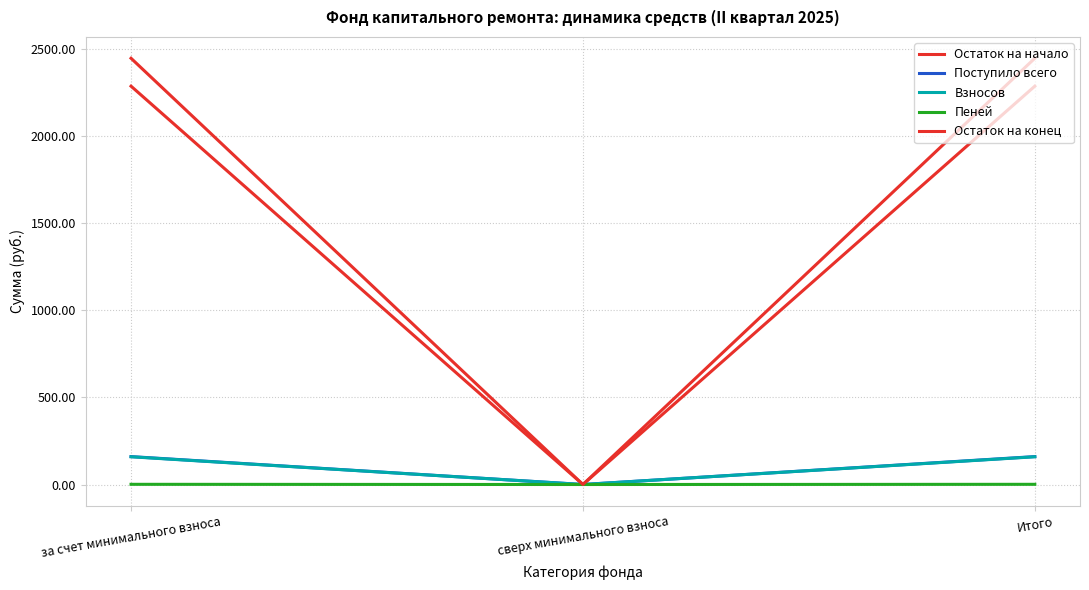

What is the label of the 3rd point from the left?

Итого